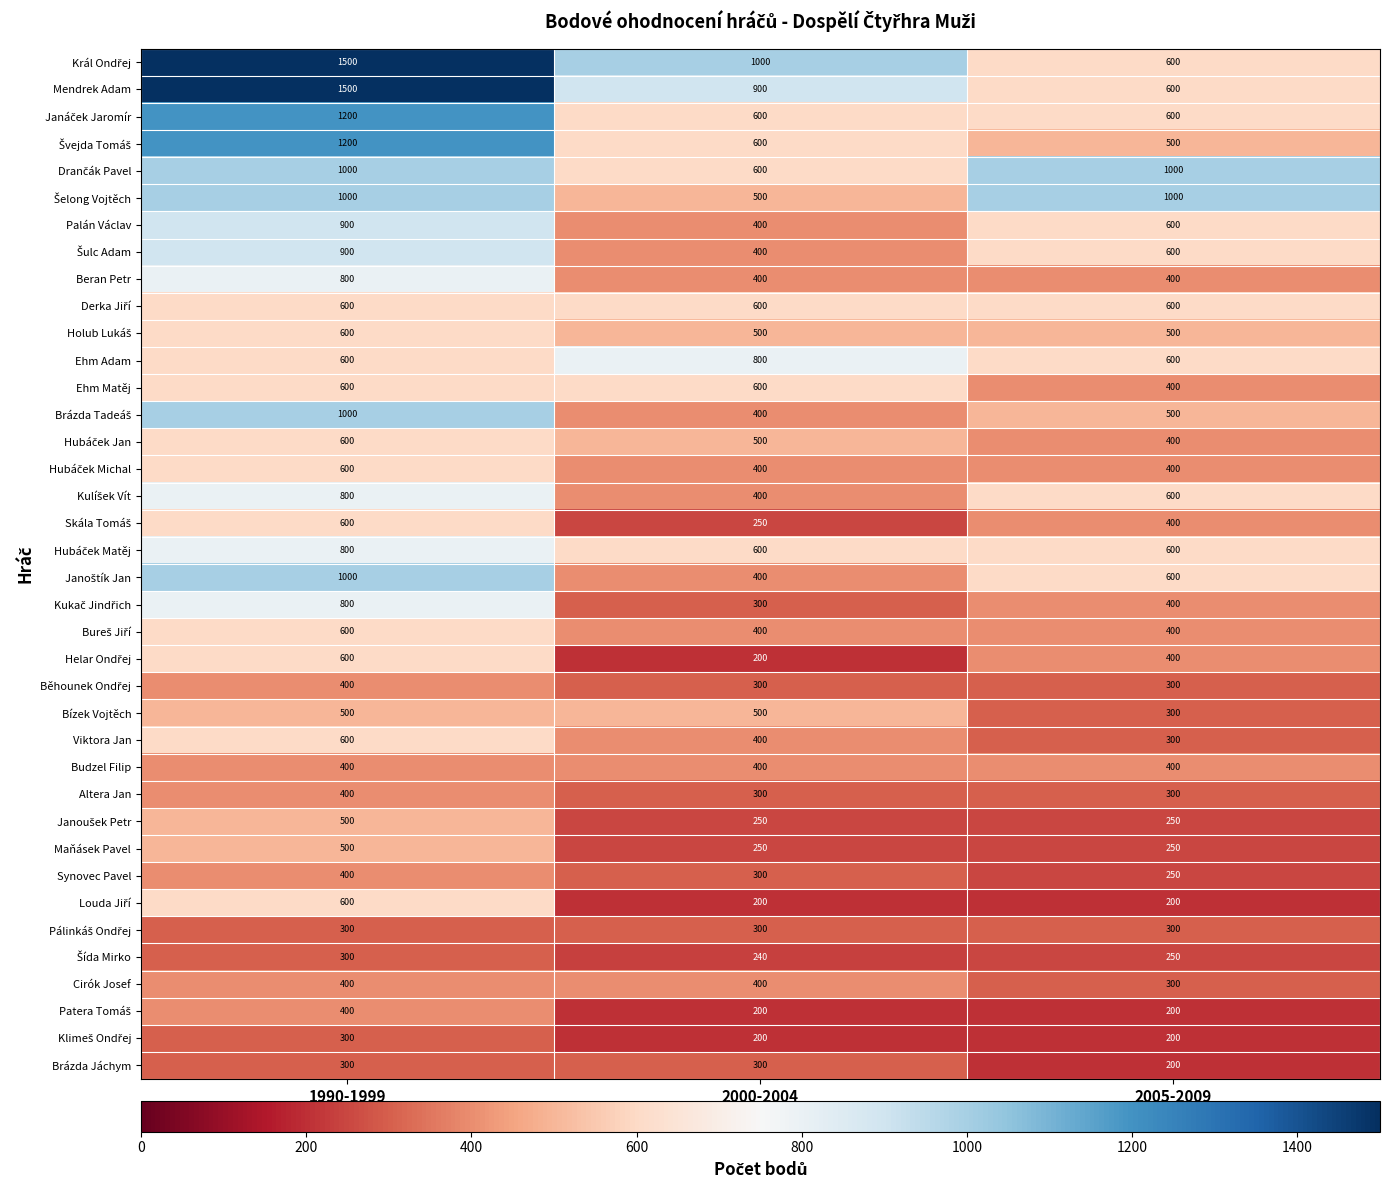

What is the sum of all Mendrek Adam values?

3000